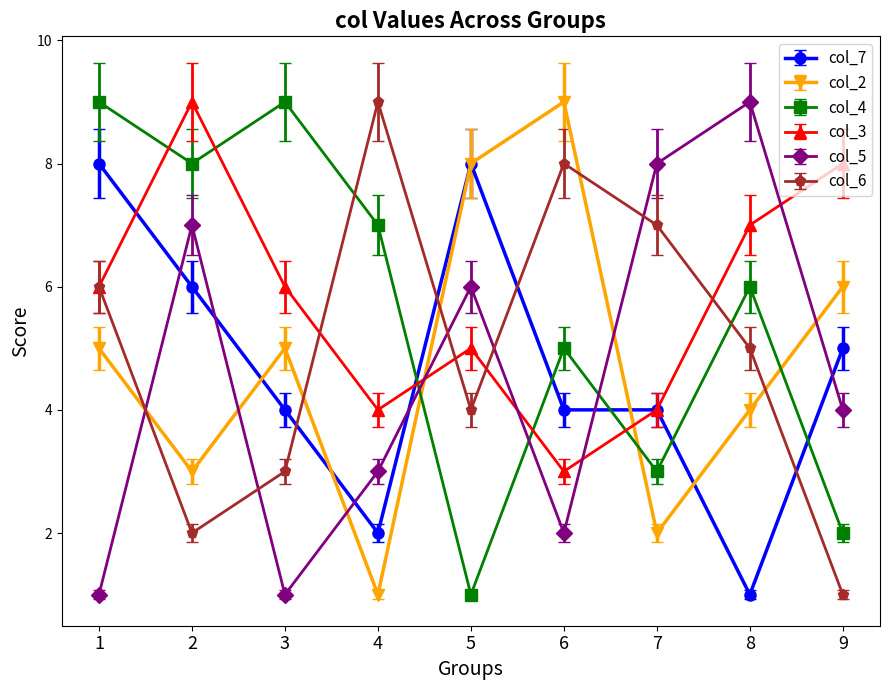

At which label does col_7 first exceed 4?

1